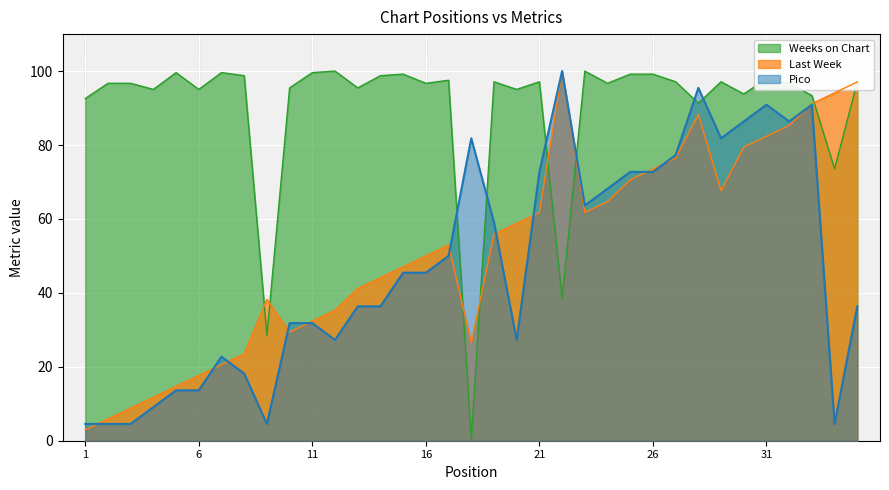

Reading left to right, list all the values displayed in this chart.

Last Week: 2.9	5.9	8.8	11.8	14.7	17.6	20.6	23.5	38.2	29.4	32.4	35.3	41.2	44.1	47.1	50.0	52.9	26.5	55.9	58.8	61.8	100.0	61.8	64.7	70.6	73.5	76.5	88.2	67.6	79.4	82.4	85.3	91.2	94.1	97.1
Pico: 4.5	4.5	4.5	9.1	13.6	13.6	22.7	18.2	4.5	31.8	31.8	27.3	36.4	36.4	45.5	45.5	50.0	81.8	59.1	27.3	72.7	100.0	63.6	68.2	72.7	72.7	77.3	95.5	81.8	86.4	90.9	86.4	90.9	4.5	36.4
Weeks on Chart: 92.6	96.7	96.7	95.0	99.6	95.0	99.6	98.8	28.5	95.5	99.6	100.0	95.5	98.8	99.2	96.7	97.5	0.4	97.1	95.0	97.1	38.4	100.0	96.7	99.2	99.2	97.1	91.3	97.1	93.8	97.9	96.7	93.4	73.6	97.1